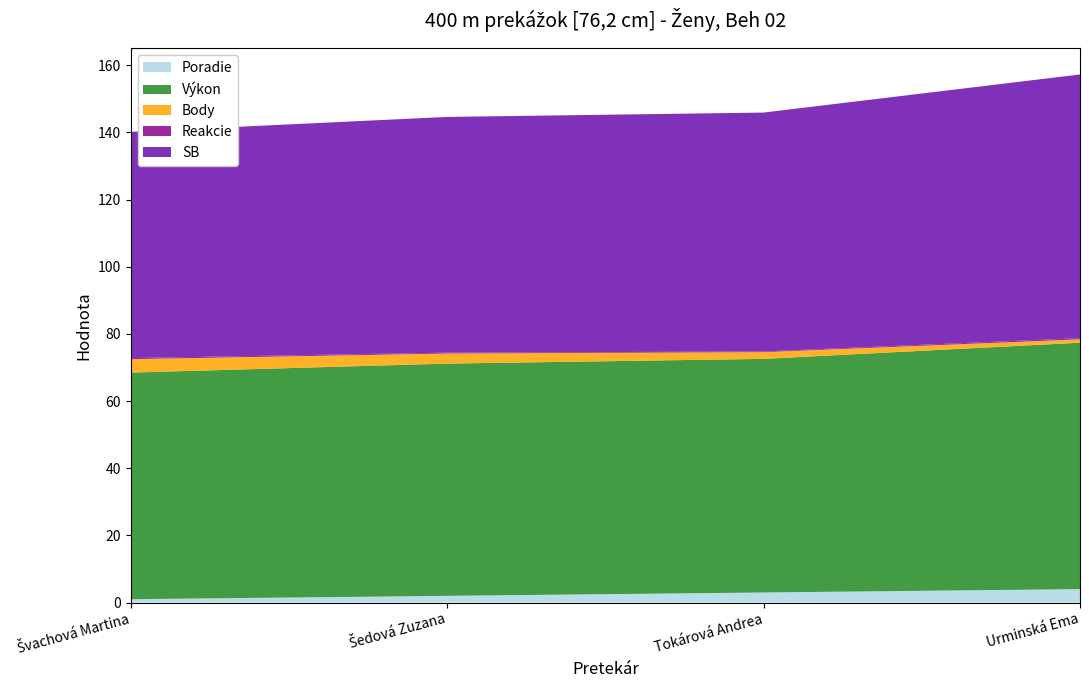

Reading left to right, transcribe all the data shown in this chart.

Poradie: Švachová Martina=1.0	Šedová Zuzana=2.0	Tokárová Andrea=3.0	Urminská Ema=4.0
Výkon: Švachová Martina=67.5	Šedová Zuzana=69.2	Tokárová Andrea=69.6	Urminská Ema=73.4
Body: Švachová Martina=4.0	Šedová Zuzana=3.0	Tokárová Andrea=2.0	Urminská Ema=1.0
Reakcie: Švachová Martina=0.3	Šedová Zuzana=0.3	Tokárová Andrea=0.2	Urminská Ema=0.4
SB: Švachová Martina=67.4	Šedová Zuzana=70.2	Tokárová Andrea=71.1	Urminská Ema=78.5